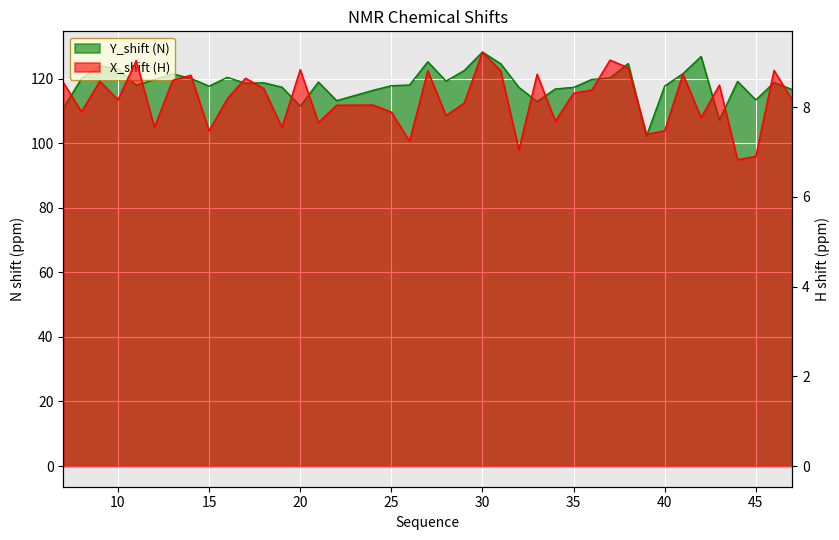

In X_shift, how many points are higher than both neighbors (excluding endpoints)?

13